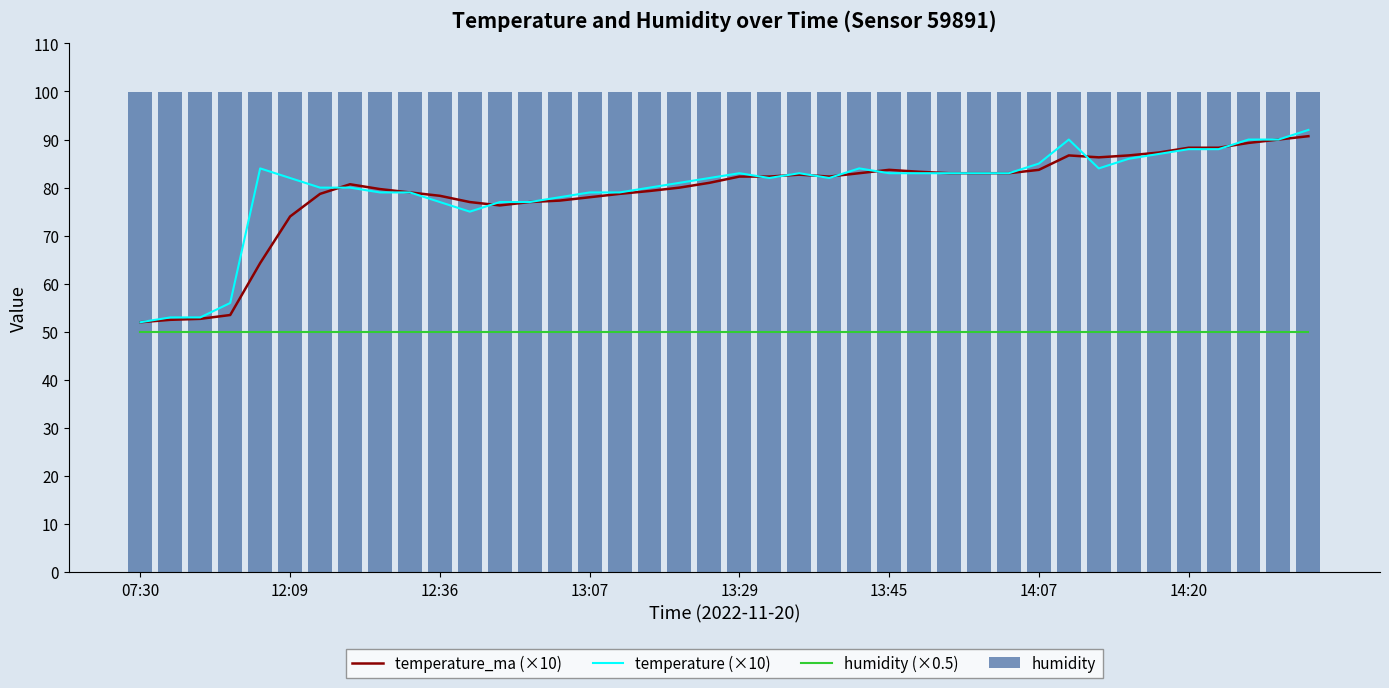

Where is temperature_ma (×10) nearest to the value 71?

12:09